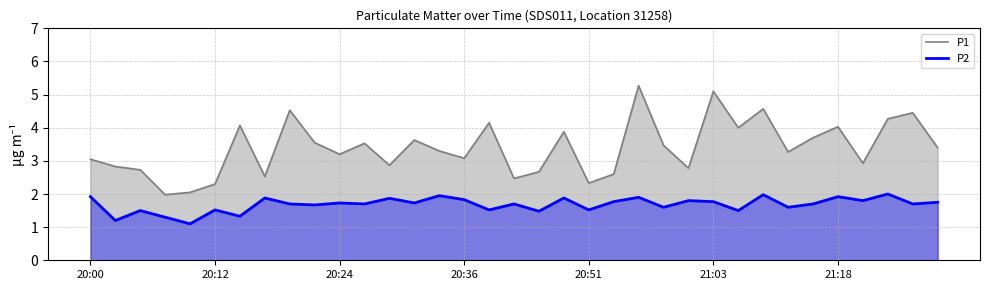

Reading right to left, what are all the values shown in this chart?

P1: 3.4	4.5	4.3	2.9	4.0	3.7	3.3	4.6	4.0	5.1	2.8	3.5	5.3	2.6	2.3	3.9	2.7	2.5	4.2	3.1	3.3	3.6	2.9	3.5	3.2	3.5	4.5	2.5	4.1	2.3	2.0	2.0	2.7	2.8	3.0
P2: 1.8	1.7	2.0	1.8	1.9	1.7	1.6	2.0	1.5	1.8	1.8	1.6	1.9	1.8	1.5	1.9	1.5	1.7	1.5	1.8	1.9	1.7	1.9	1.7	1.7	1.7	1.7	1.9	1.3	1.5	1.1	1.3	1.5	1.2	1.9